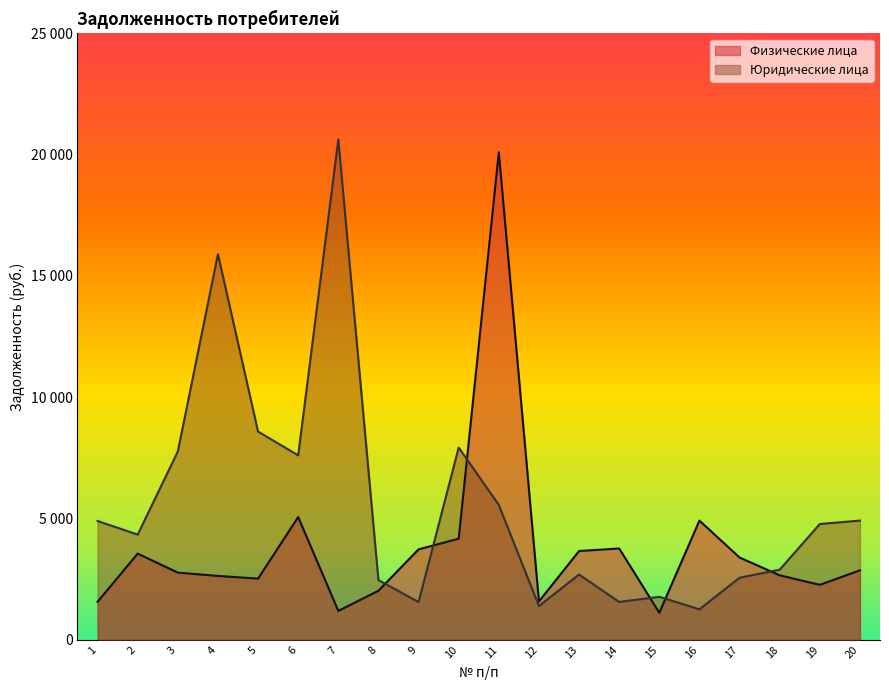

How many times do Юридические лица and Физические лица cross each other?

6